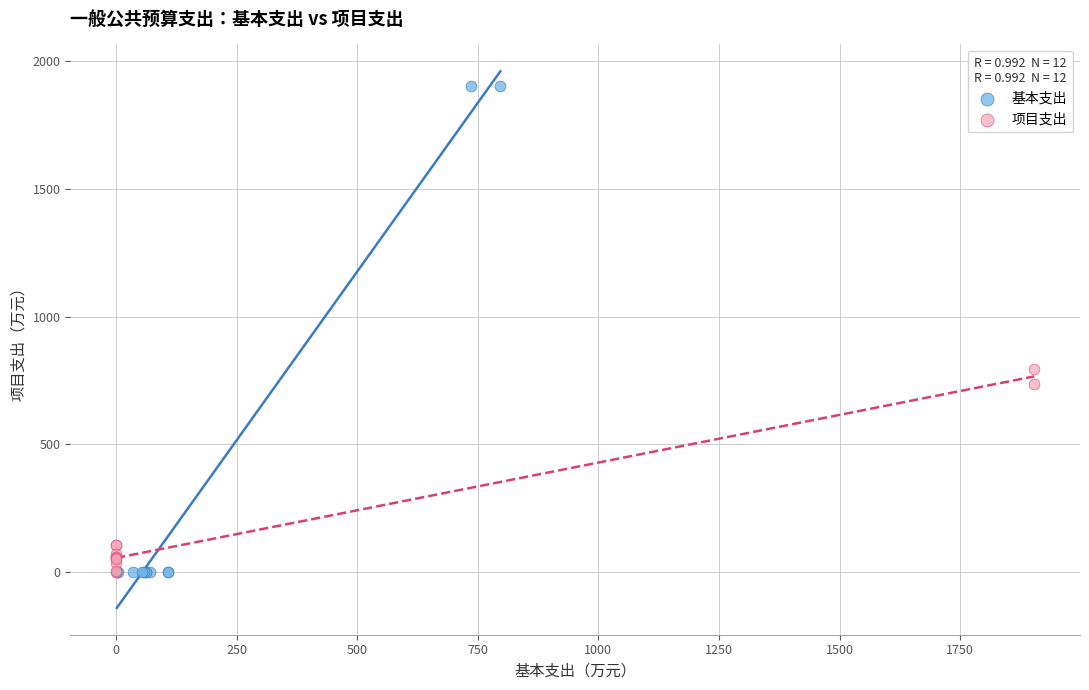

Which series has the largest Y range (max minus min)?

基本支出